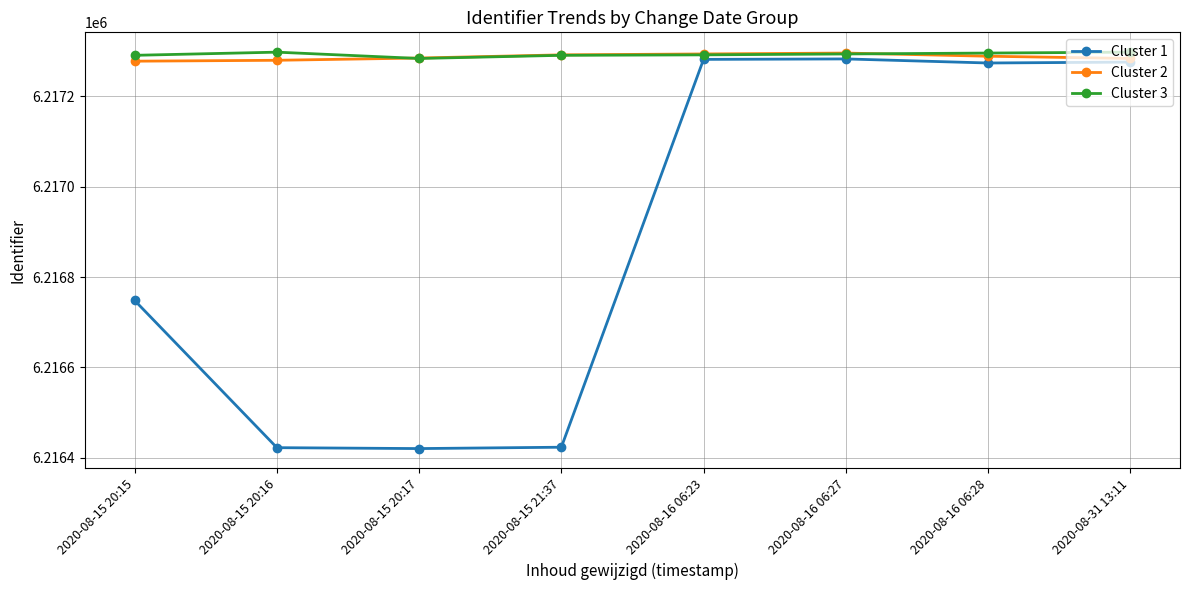

Is the value of Cluster 1 at 2020-08-15 20:15 greater than the value of Cluster 2 at 2020-08-15 20:16?

No